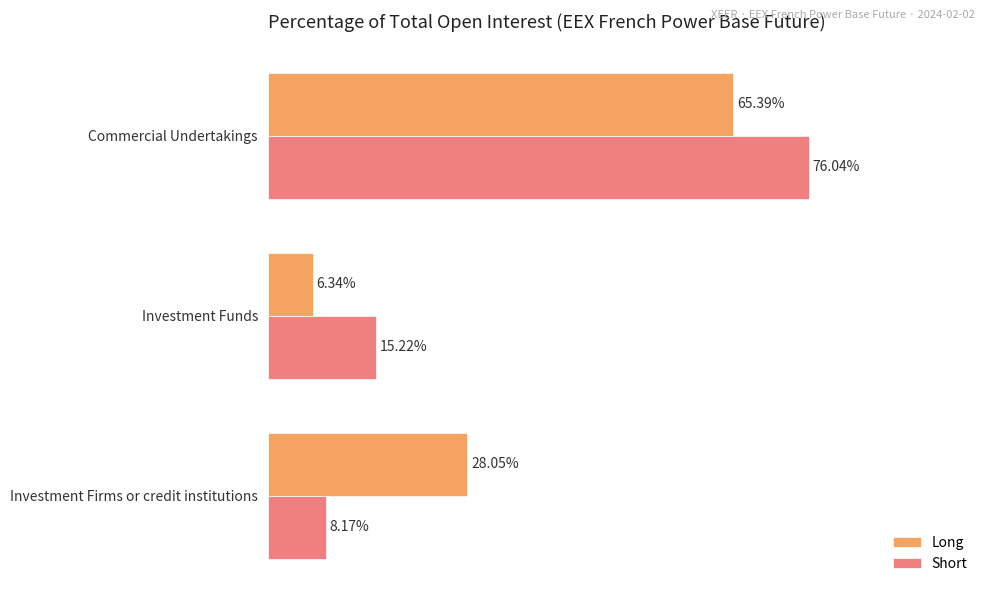

Which category has the highest value across all series?

Commercial Undertakings